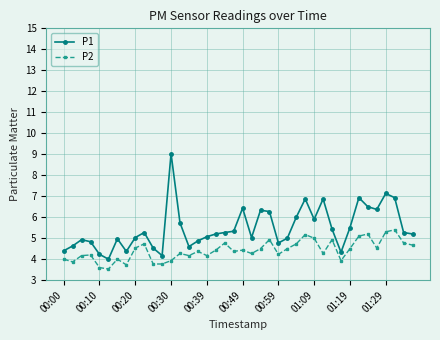

Rank the series by their maximum value, from lowest to highest.

P2, P1